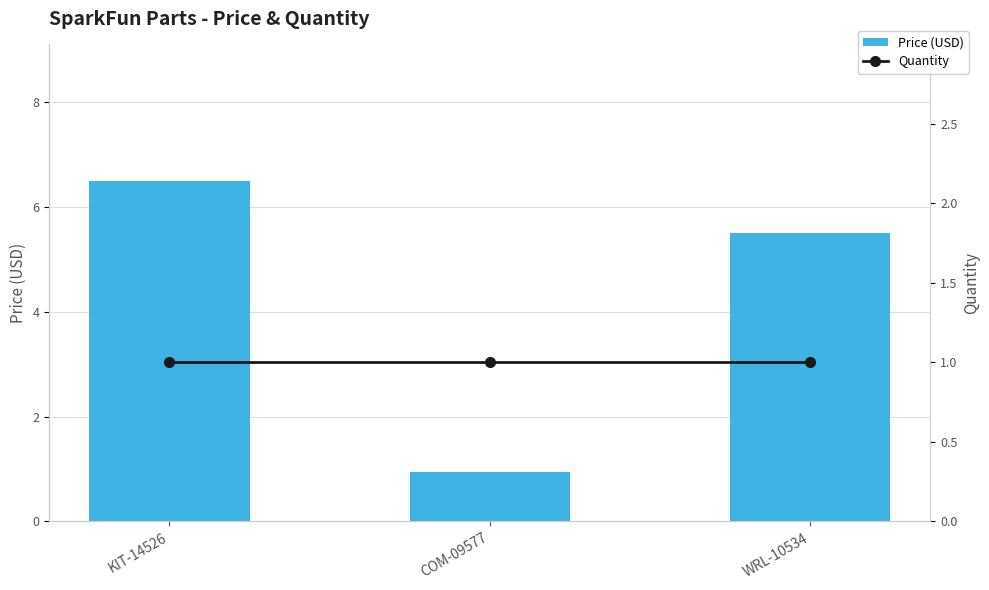

Which series has the largest total across all categories?

Price (USD)